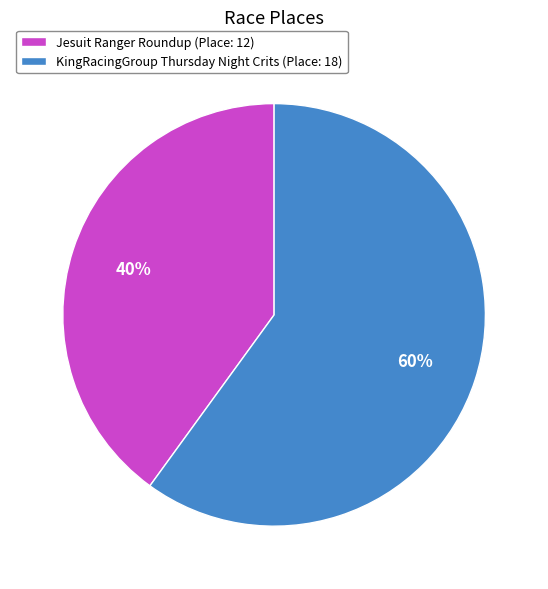

Rank the categories by value from lowest to highest.

Jesuit Ranger Roundup, KingRacingGroup Thursday Night Crits